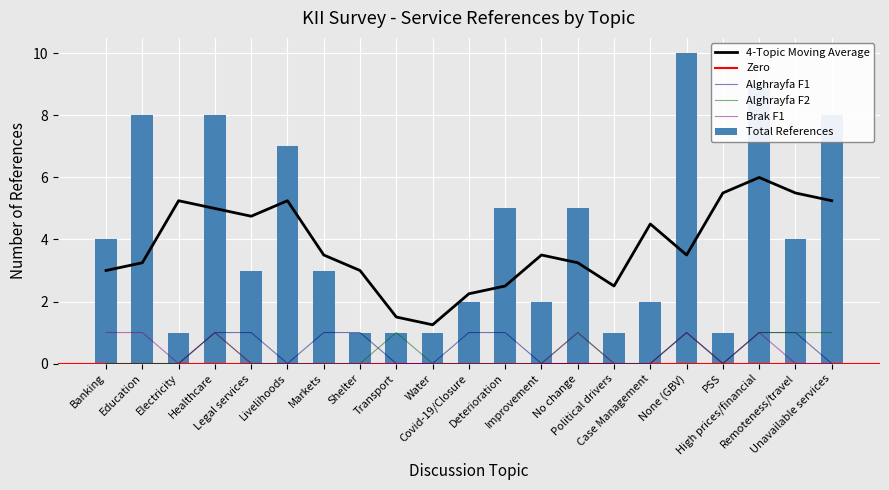

What is the difference between the Alghrayfa F2 values at Deterioration and None (GBV)?

1